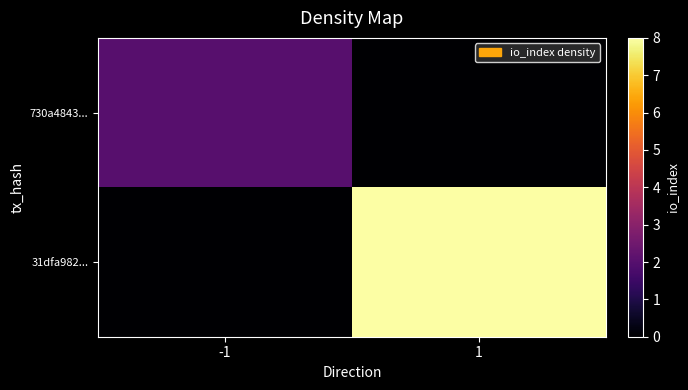

Reading right to left, extract all data points from this chart.

730a4843...: 1=0	-1=2
31dfa982...: 1=8	-1=0